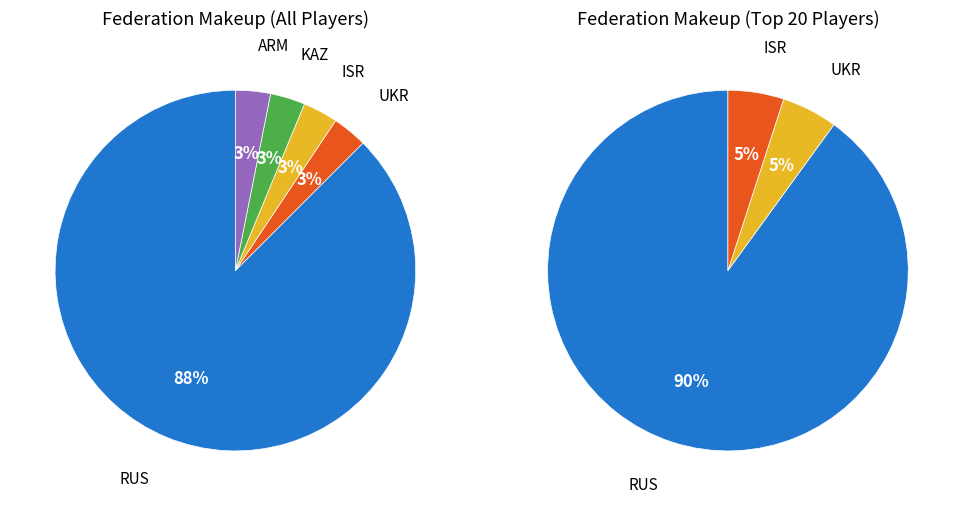

To the nearest percent, what percentage of the pie is KAZ?

3%